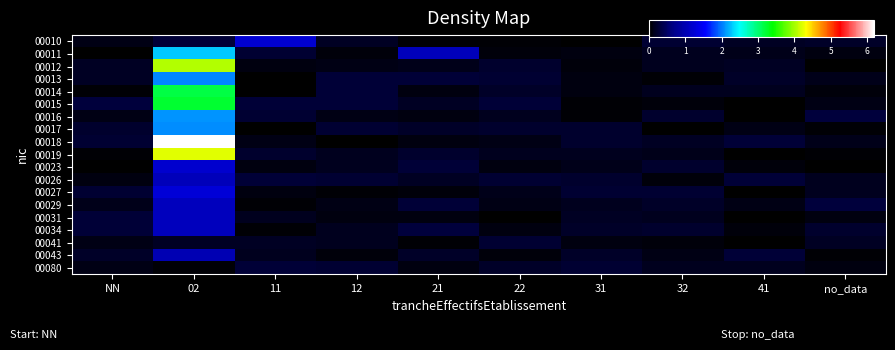

Reading left to right, transcribe all the data shown in this chart.

00010: NN=0.1	02=0.3	11=1.2	12=0.2	21=0.0	22=0.0	31=0.0	32=0.3	41=0.2	no_data=0.2
00011: NN=0.0	02=2.3	11=0.2	12=0.1	21=1.1	22=0.1	31=0.1	32=0.2	41=0.1	no_data=0.1
00012: NN=0.2	02=4.0	11=0.1	12=0.1	21=0.1	22=0.2	31=0.1	32=0.2	41=0.2	no_data=0.0
00013: NN=0.2	02=2.1	11=0.0	12=0.3	21=0.3	22=0.2	31=0.1	32=0.0	41=0.2	no_data=0.1
00014: NN=0.0	02=3.1	11=0.0	12=0.3	21=0.1	22=0.2	31=0.1	32=0.2	41=0.2	no_data=0.1
00015: NN=0.3	02=3.2	11=0.3	12=0.3	21=0.2	22=0.3	31=0.0	32=0.1	41=0.0	no_data=0.1
00016: NN=0.1	02=2.1	11=0.2	12=0.1	21=0.1	22=0.2	31=0.0	32=0.2	41=0.0	no_data=0.3
00017: NN=0.2	02=2.1	11=0.0	12=0.2	21=0.2	22=0.2	31=0.2	32=0.0	41=0.1	no_data=0.0
00018: NN=0.3	02=6.2	11=0.1	12=0.0	21=0.1	22=0.1	31=0.2	32=0.2	41=0.3	no_data=0.1
00019: NN=0.0	02=4.2	11=0.2	12=0.2	21=0.2	22=0.1	31=0.2	32=0.1	41=0.0	no_data=0.0
00023: NN=0.0	02=1.2	11=0.1	12=0.2	21=0.3	22=0.1	31=0.1	32=0.2	41=0.1	no_data=0.0
00026: NN=0.1	02=1.0	11=0.3	12=0.2	21=0.2	22=0.3	31=0.2	32=0.1	41=0.3	no_data=0.2
00027: NN=0.2	02=1.3	11=0.1	12=0.0	21=0.1	22=0.1	31=0.2	32=0.3	41=0.0	no_data=0.2
00029: NN=0.1	02=1.1	11=0.0	12=0.1	21=0.3	22=0.1	31=0.2	32=0.2	41=0.1	no_data=0.3
00031: NN=0.3	02=1.1	11=0.1	12=0.1	21=0.1	22=0.0	31=0.2	32=0.2	41=0.0	no_data=0.1
00034: NN=0.3	02=1.1	11=0.0	12=0.1	21=0.3	22=0.1	31=0.2	32=0.2	41=0.1	no_data=0.2
00041: NN=0.1	02=0.2	11=0.2	12=0.2	21=0.0	22=0.3	31=0.1	32=0.1	41=0.0	no_data=0.2
00043: NN=0.2	02=1.0	11=0.2	12=0.1	21=0.2	22=0.1	31=0.2	32=0.1	41=0.3	no_data=0.0
00080: NN=0.1	02=0.0	11=0.3	12=0.3	21=0.1	22=0.2	31=0.2	32=0.2	41=0.2	no_data=0.1